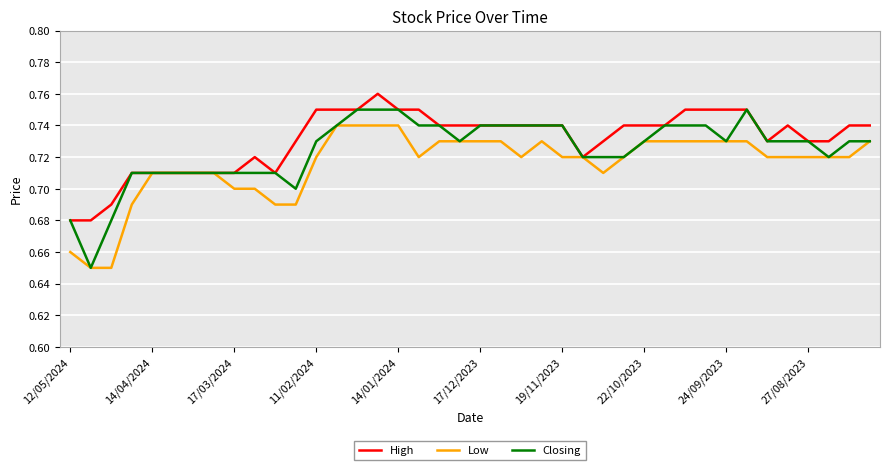

Rank the series by their average value, from highest to lowest.

High, Closing, Low